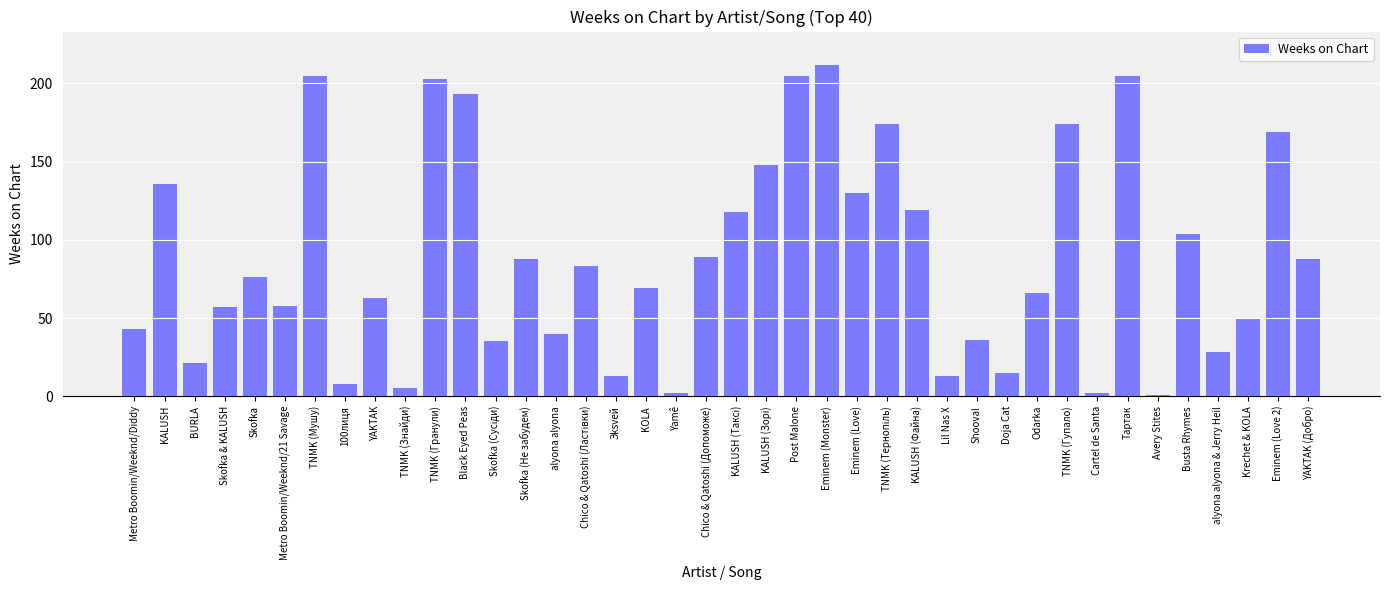

Reading left to right, list all the values displayed in this chart.

43	136	21	57	76	58	205	8	63	5	203	193	35	88	40	83	13	69	2	89	118	148	205	212	130	174	119	13	36	15	66	174	2	205	1	104	28	50	169	88